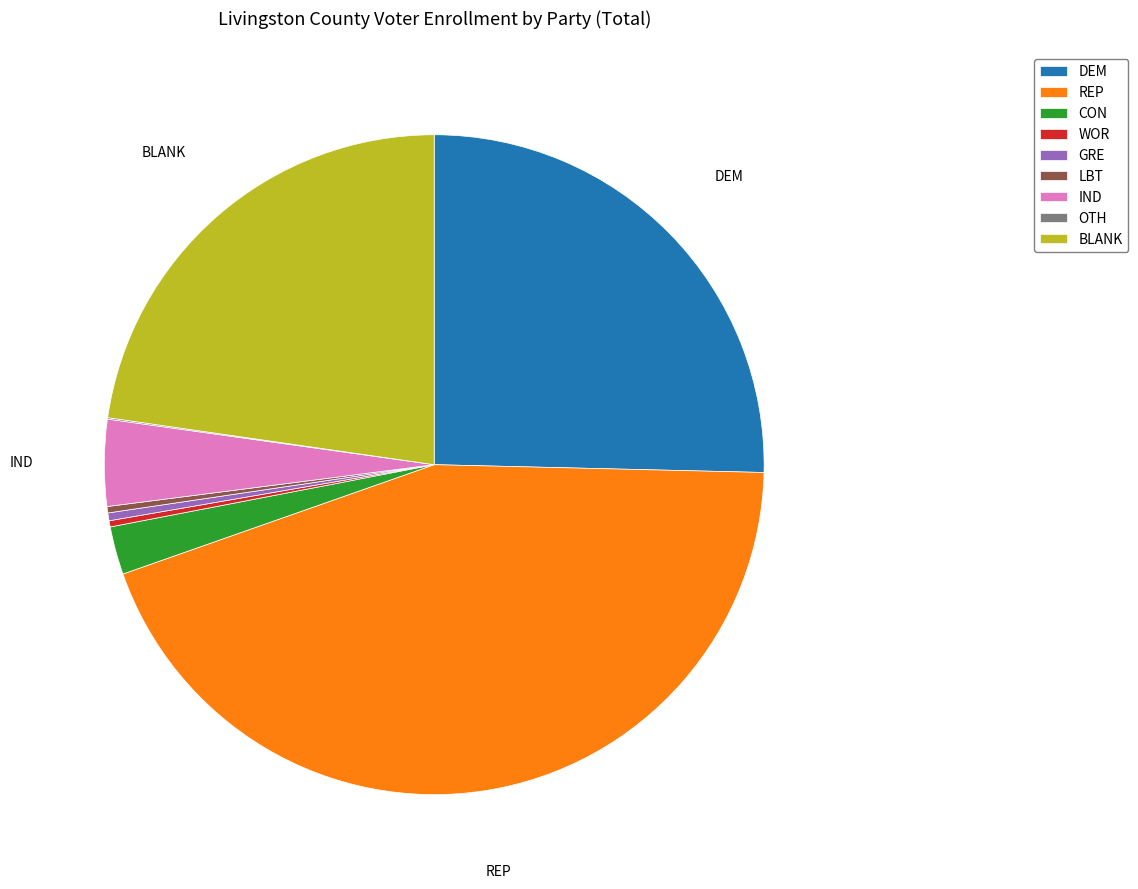

Does REP account for over 50% of the chart?

No